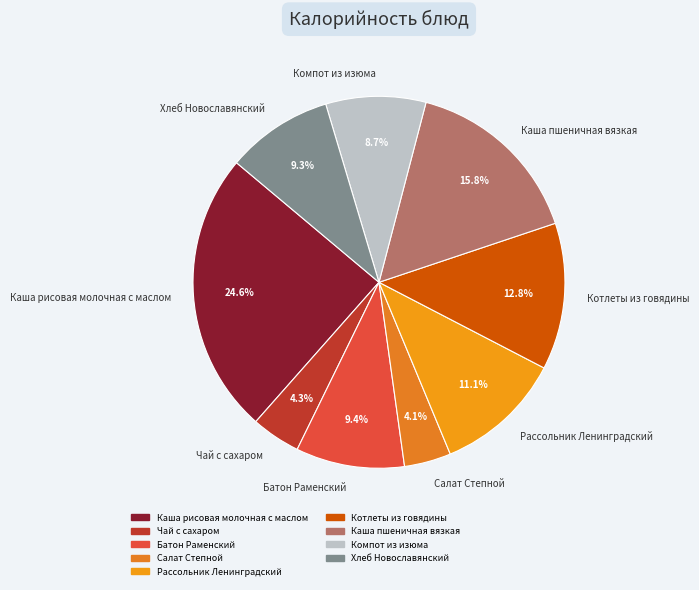

How much of the chart is everything except Каша пшеничная вязкая?

84.2%